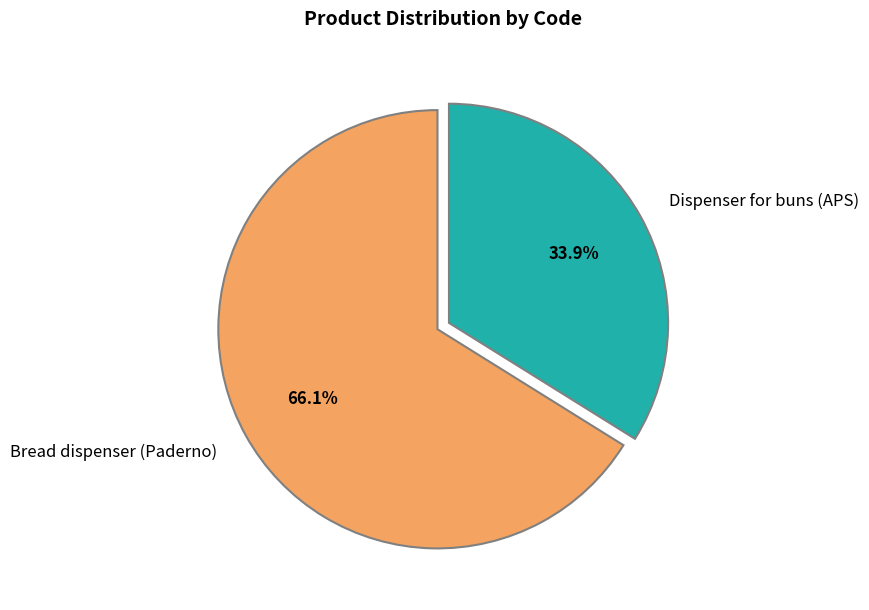

What percentage is the Dispenser for buns (APS) slice, to the nearest percent?

34%